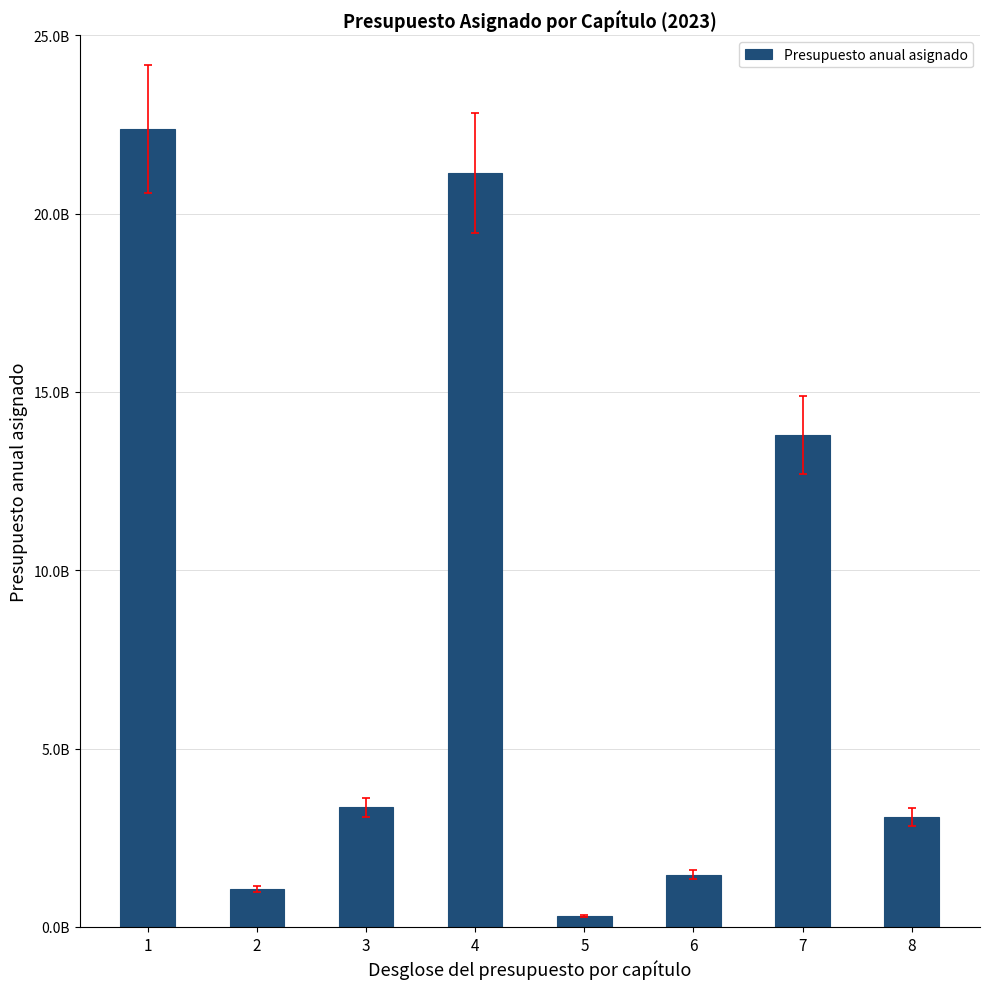

Are the bars horizontal?

No